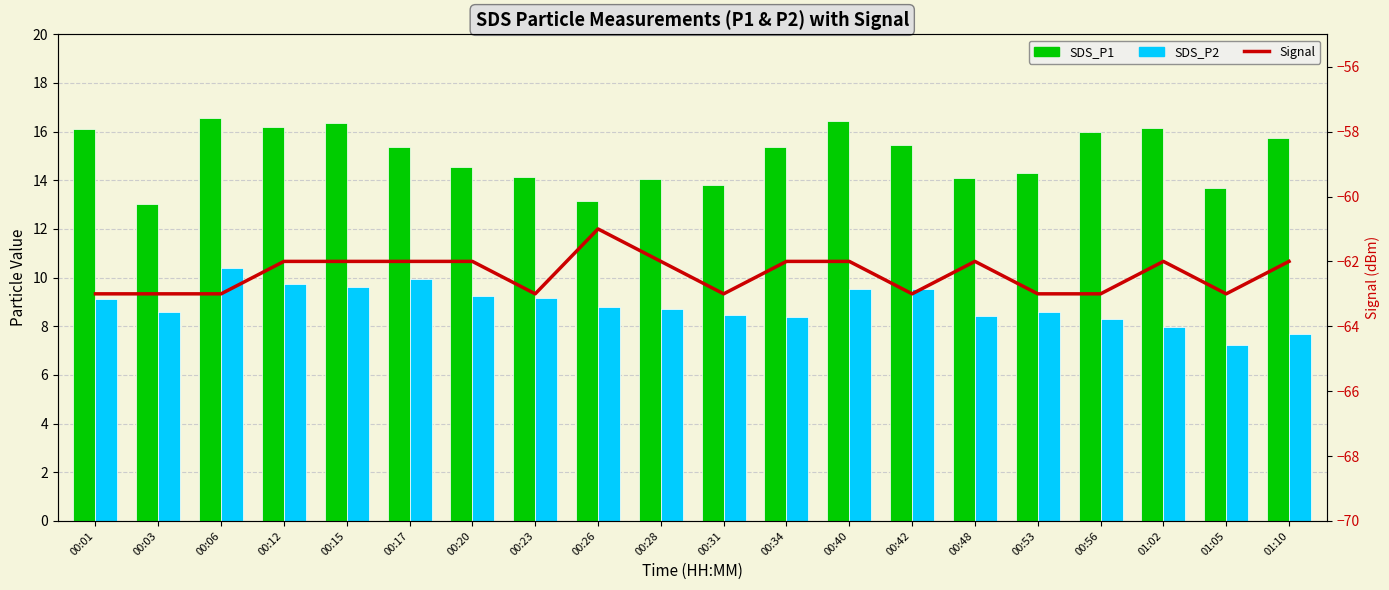

Reading left to right, what are all the values shown in this chart?

SDS_P1: 00:01=16.1	00:03=13.0	00:06=16.6	00:12=16.2	00:15=16.4	00:17=15.3	00:20=14.6	00:23=14.1	00:26=13.1	00:28=14.1	00:31=13.8	00:34=15.4	00:40=16.4	00:42=15.4	00:48=14.1	00:53=14.3	00:56=16.0	01:02=16.1	01:05=13.7	01:10=15.8
SDS_P2: 00:01=9.1	00:03=8.6	00:06=10.4	00:12=9.8	00:15=9.6	00:17=9.9	00:20=9.2	00:23=9.2	00:26=8.8	00:28=8.7	00:31=8.4	00:34=8.4	00:40=9.5	00:42=9.5	00:48=8.4	00:53=8.6	00:56=8.3	01:02=8.0	01:05=7.2	01:10=7.7
Signal: 00:01=-63.0	00:03=-63.0	00:06=-63.0	00:12=-62.0	00:15=-62.0	00:17=-62.0	00:20=-62.0	00:23=-63.0	00:26=-61.0	00:28=-62.0	00:31=-63.0	00:34=-62.0	00:40=-62.0	00:42=-63.0	00:48=-62.0	00:53=-63.0	00:56=-63.0	01:02=-62.0	01:05=-63.0	01:10=-62.0